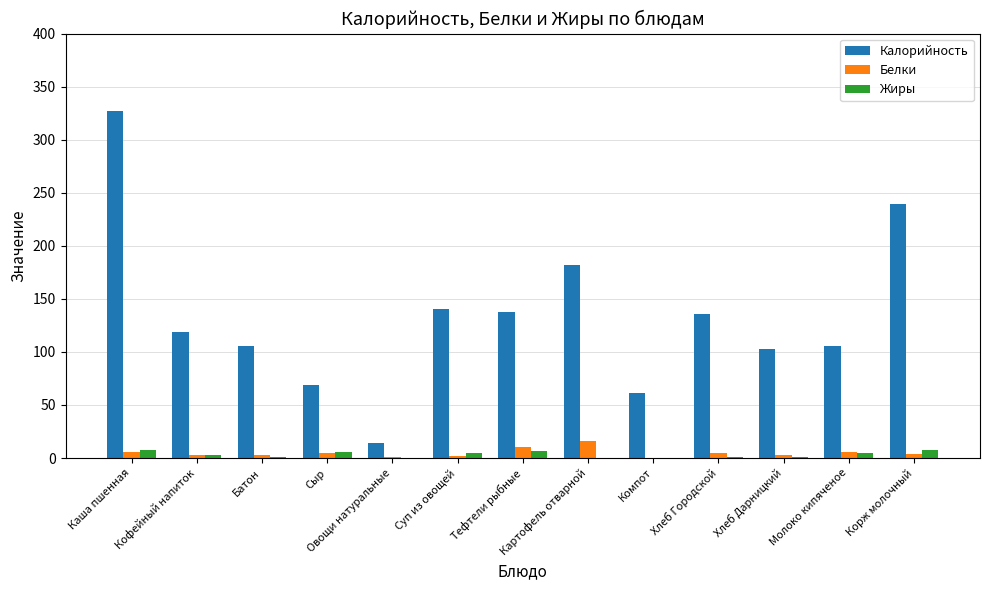

What is the spread (max minus min) of values at Кофейный напиток?

116.2